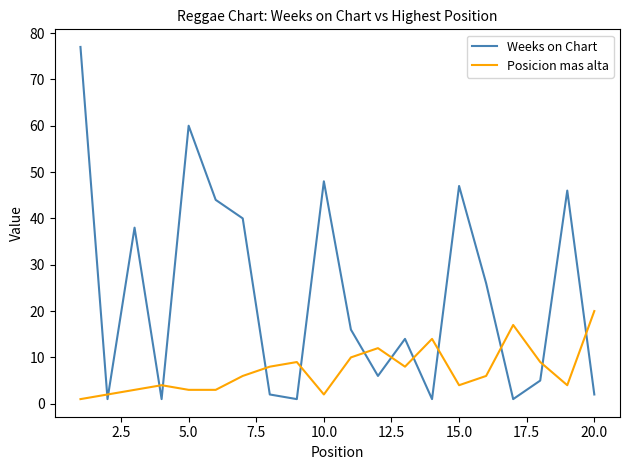

Count the number of categories in the chart.

20